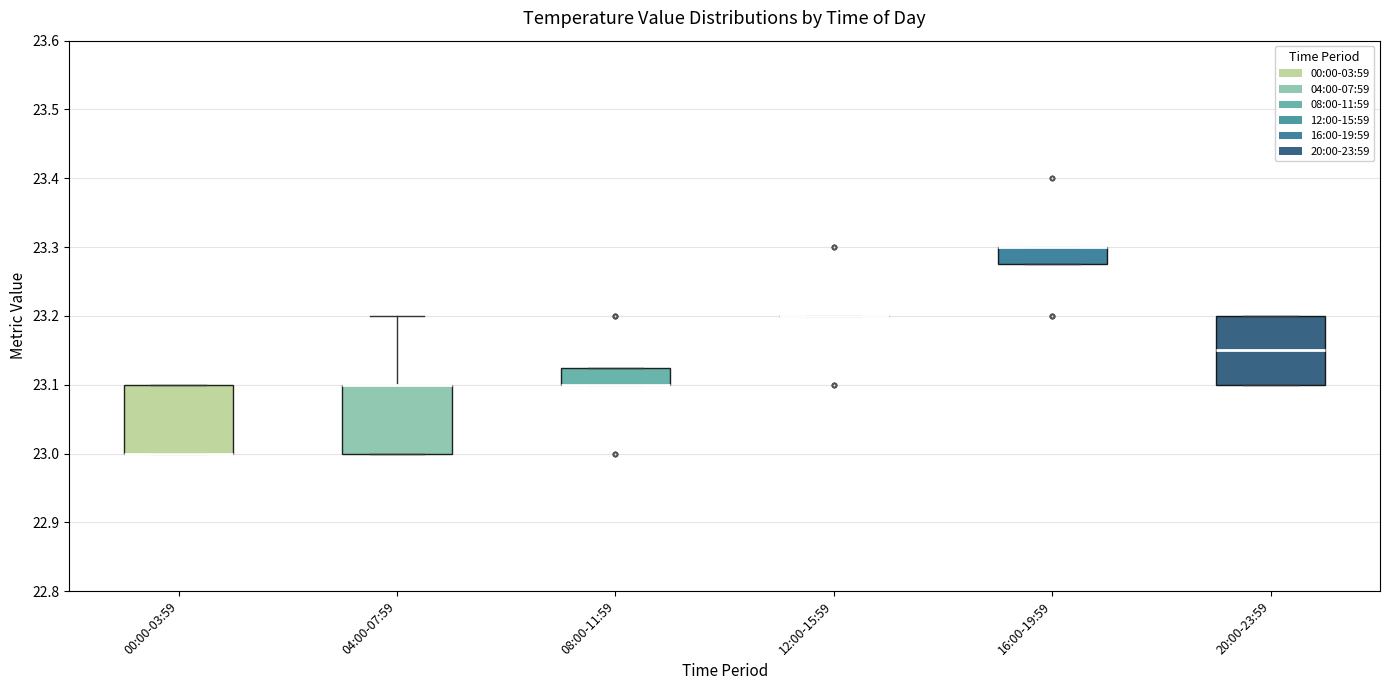

Where is the upper edge of the box for 20:00-23:59 on the y-axis? The values are not printed on the chart, so give them approximately, as read against the axis.

23.20